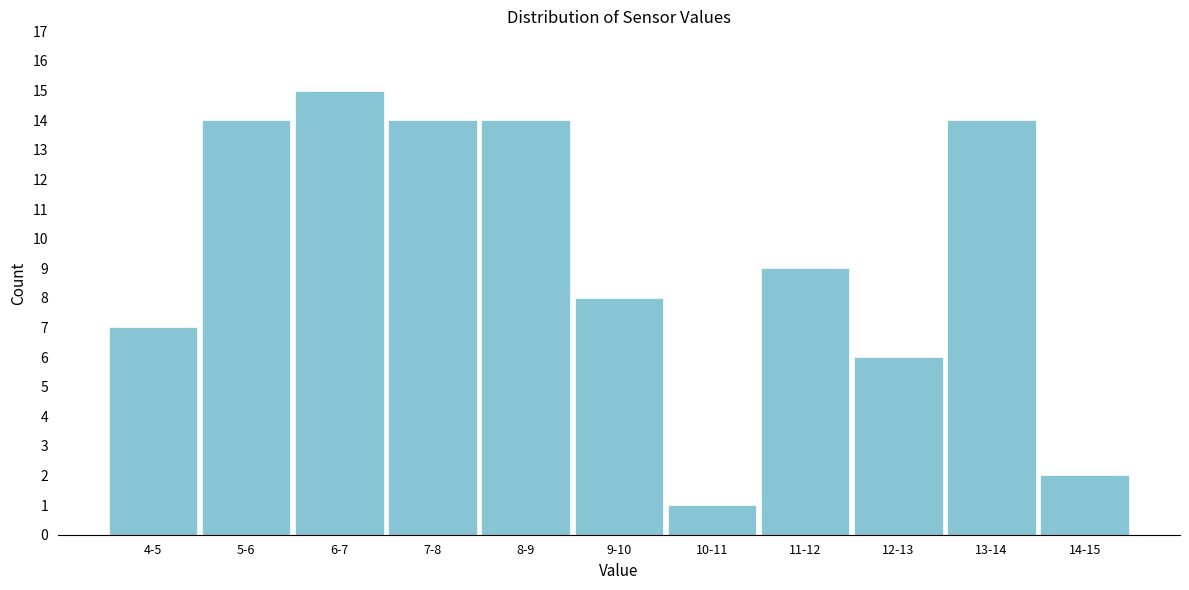

Reading left to right, list all the values displayed in this chart.

4-5=7	5-6=14	6-7=15	7-8=14	8-9=14	9-10=8	10-11=1	11-12=9	12-13=6	13-14=14	14-15=2